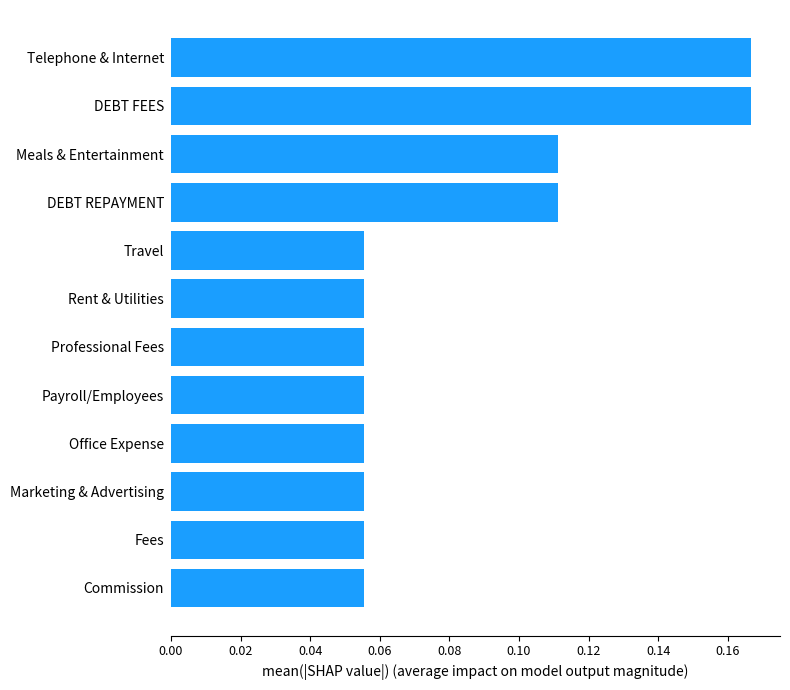

What is the sum of all values?

1.0